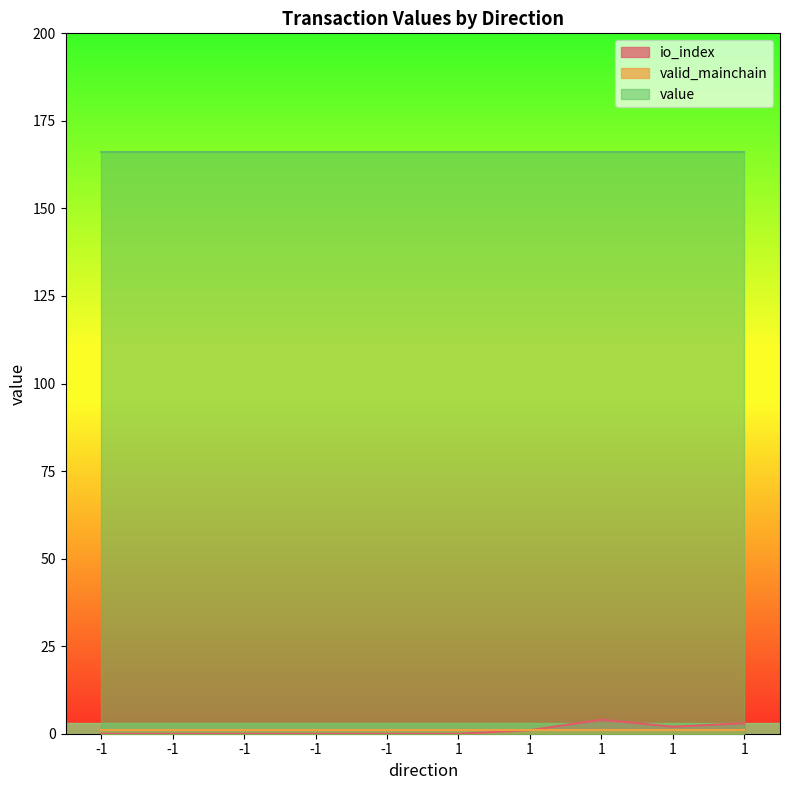

Is the value of valid_mainchain at 1 greater than the value of value at -1?

No